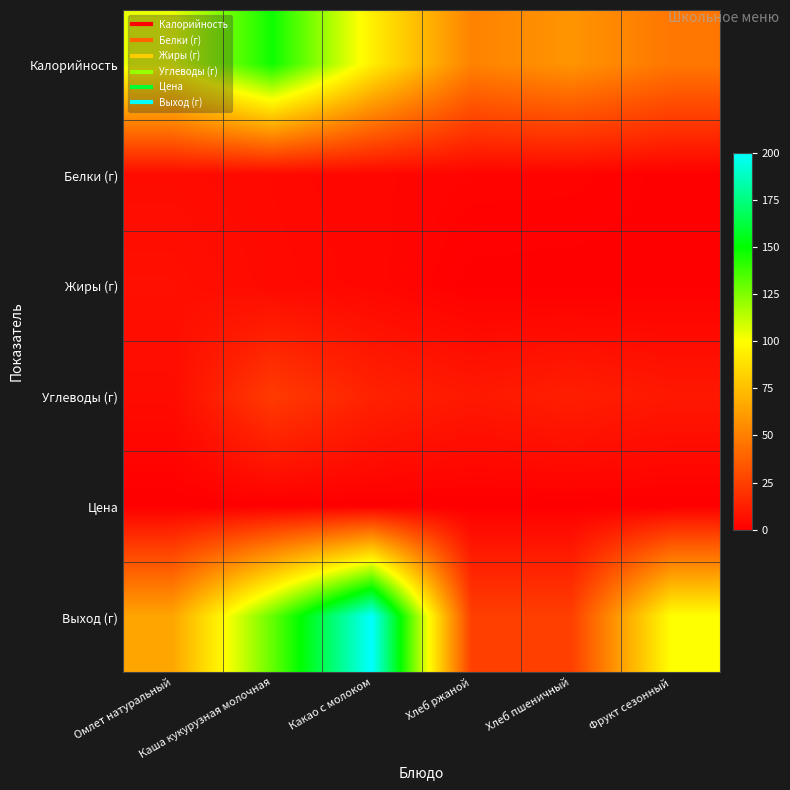

Which series has the largest total across all categories?

Выход (г)